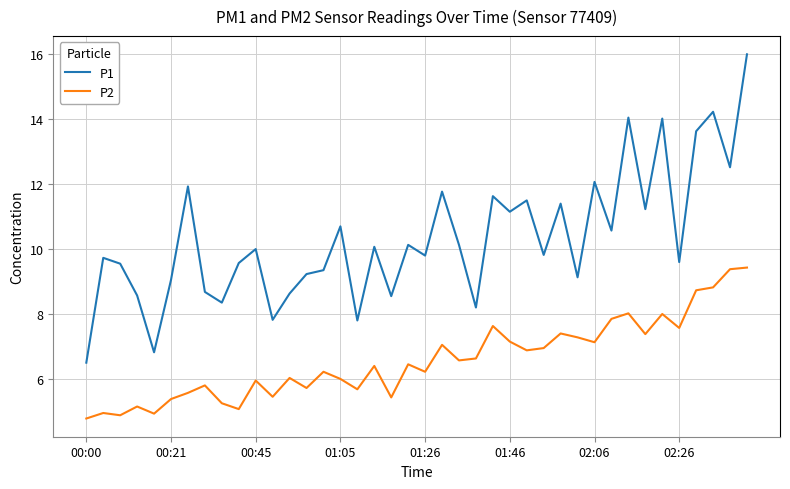

What is the difference between the maximum and minimum values in the P1 series?

9.5